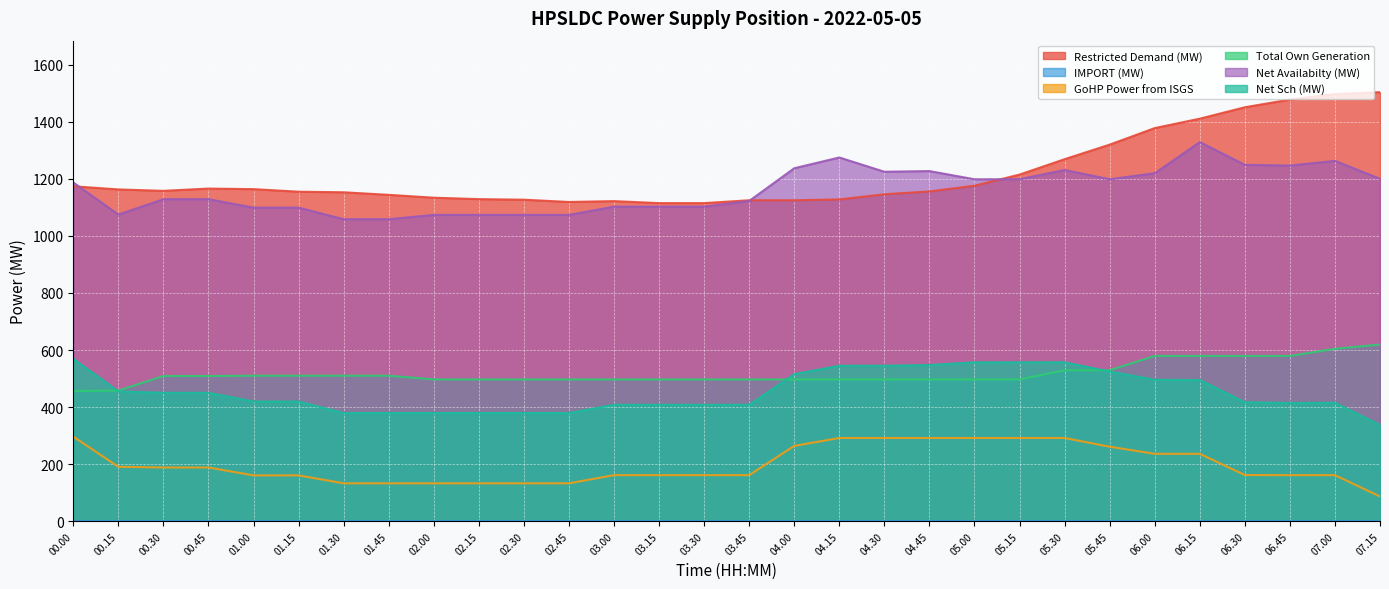

Which category has the highest value in the Total Own Generation series?

07.15